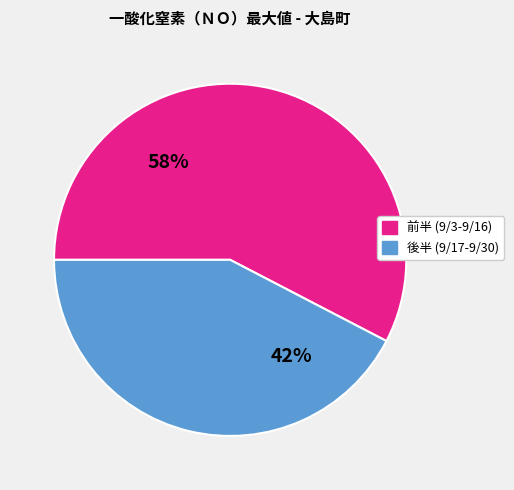

The 前半 (9/3-9/16) slice represents 45% of the pie. True or false?

False